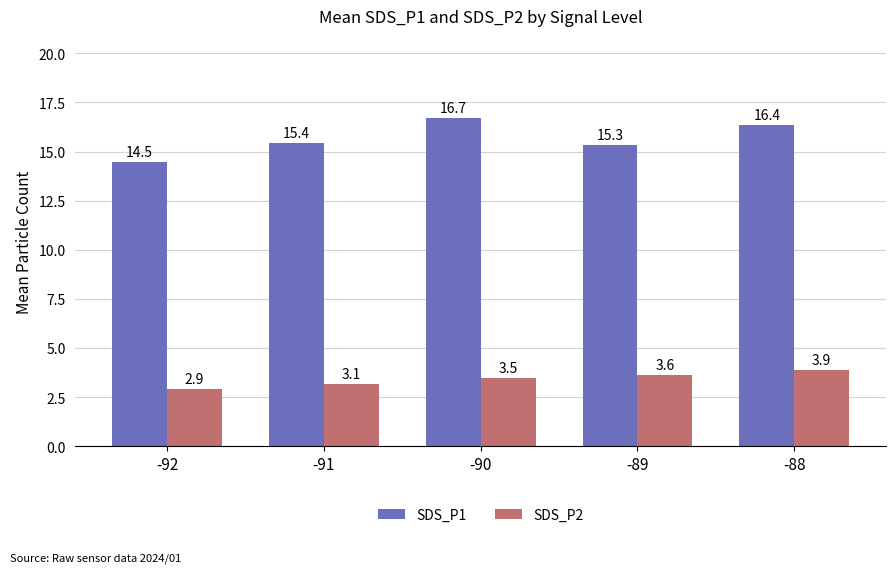

List the series in order of their overall mean, highest first.

SDS_P1, SDS_P2